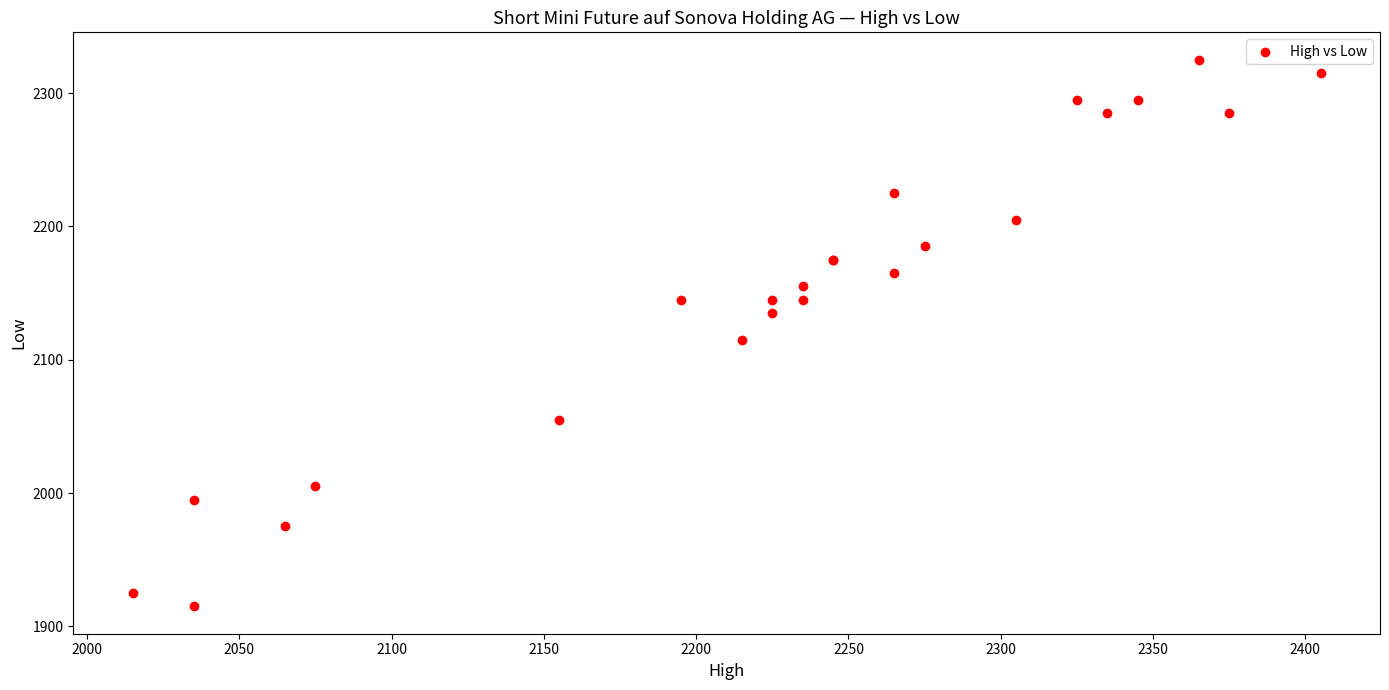

What Y value in the scatter plot is closest to 2120?

2115